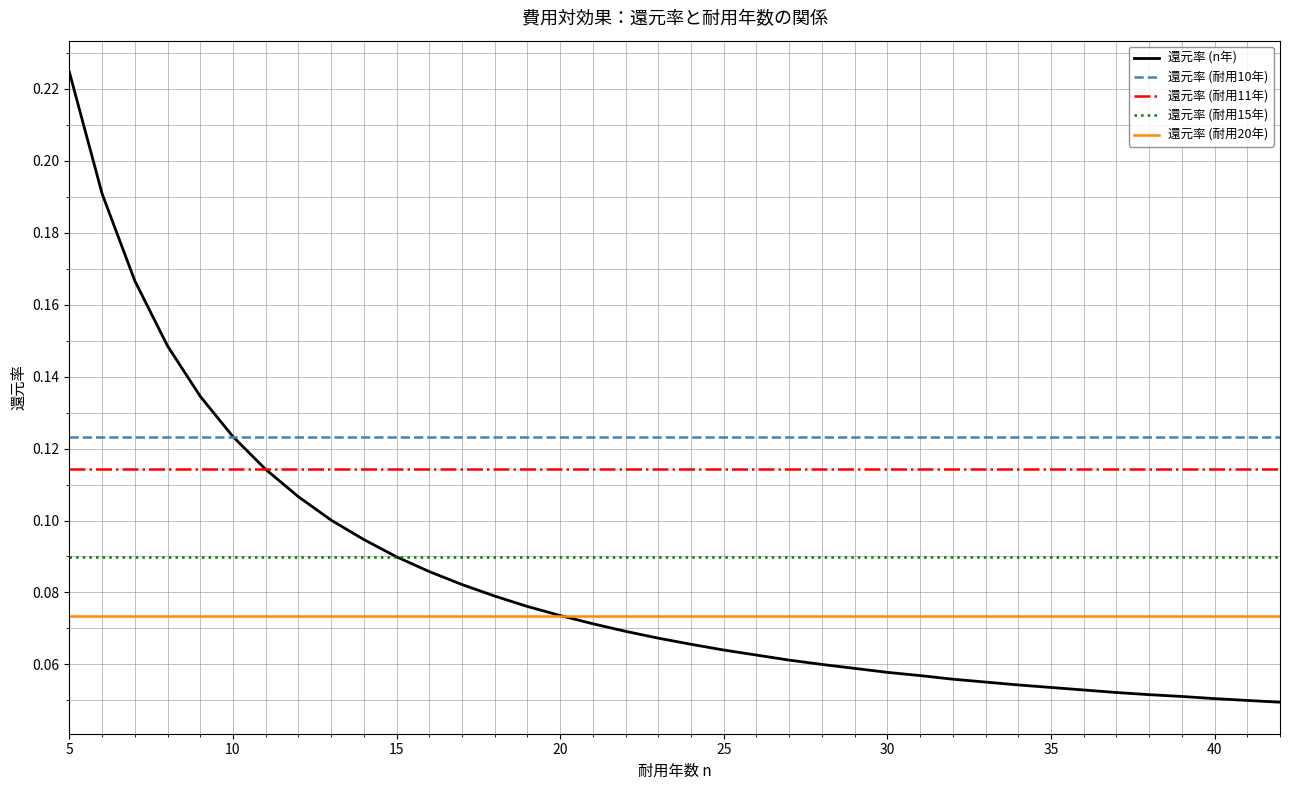

True or false: 還元率 (耐用10年) and 還元率 (耐用20年) cross at least once.

False